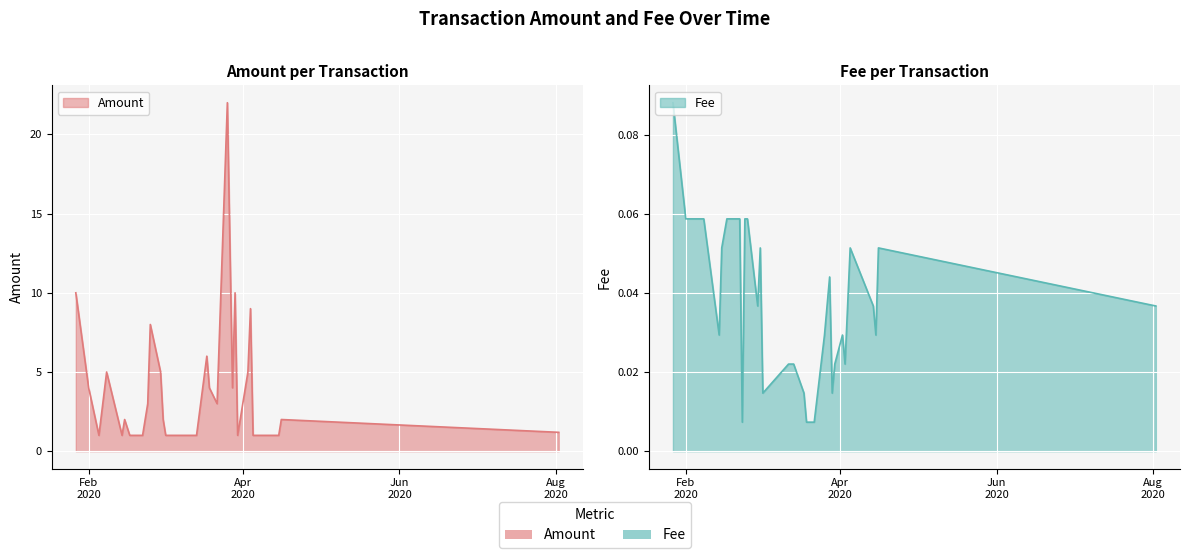

List the series in order of their overall mean, lowest first.

Fee, Amount